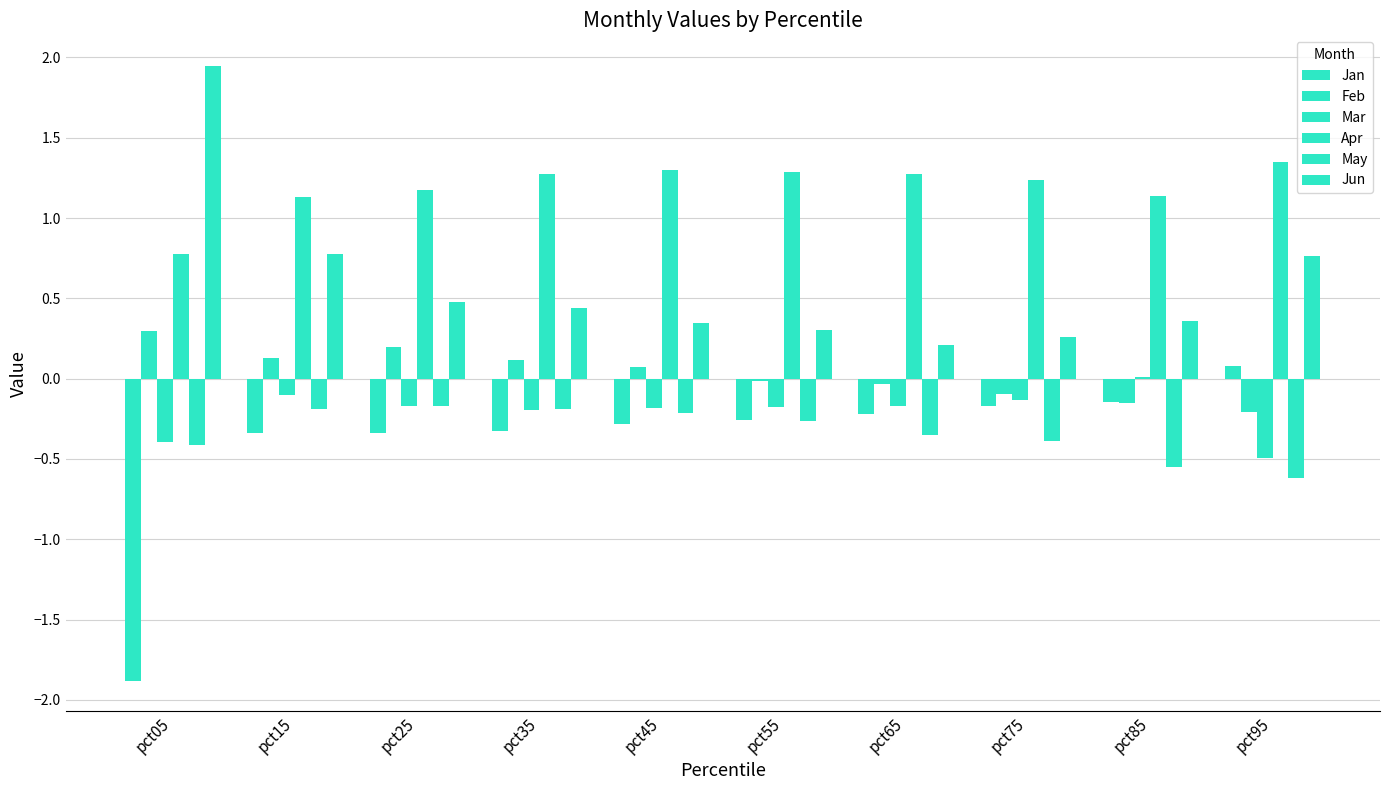

What is the sum of all Apr values?

11.9